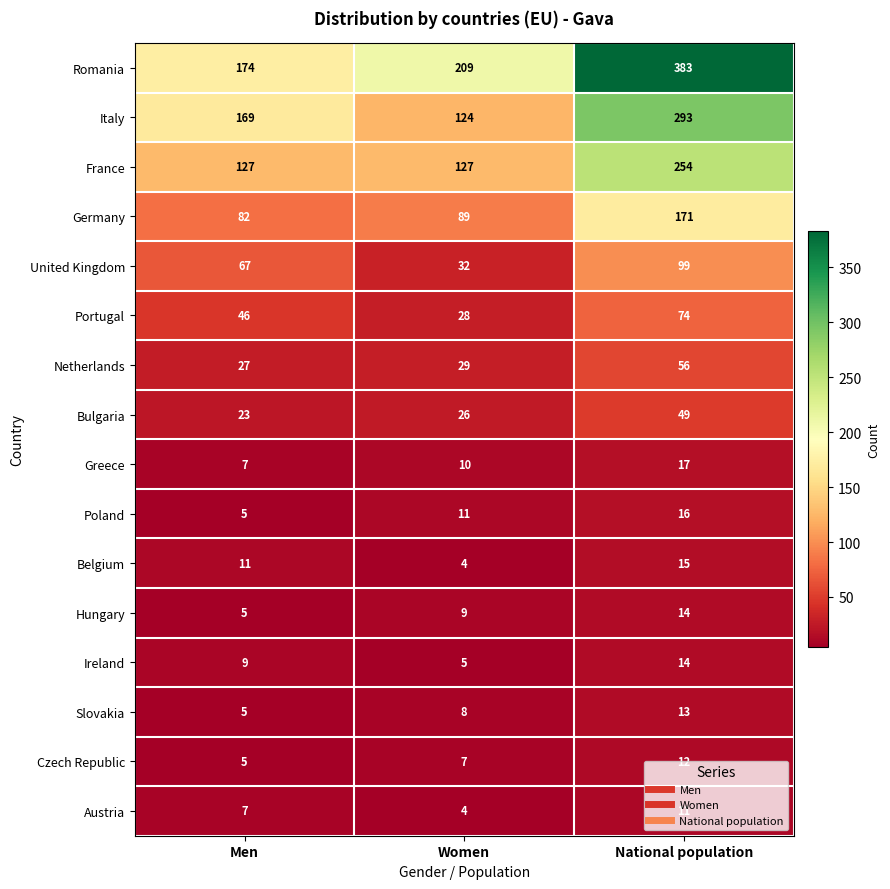

Which category has the highest value in the Ireland series?

National population